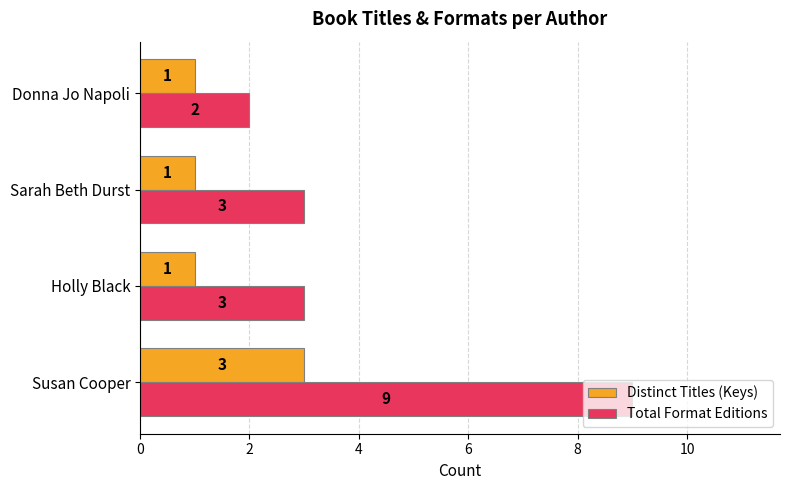

Which series has the largest range (max minus min)?

Total Format Editions